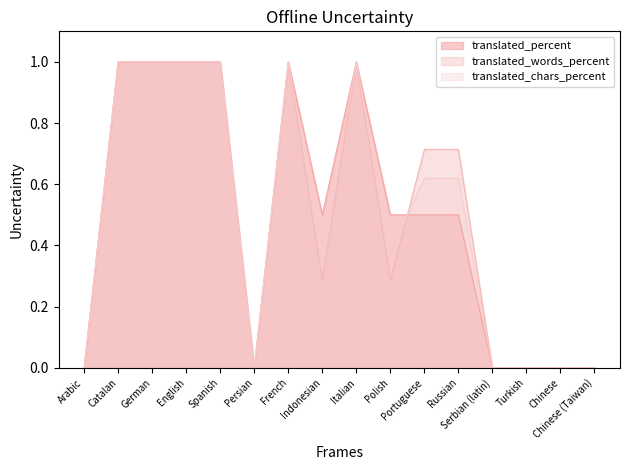

Which series ends up on top after the final intersection of translated_words_percent and translated_chars_percent?

translated_words_percent